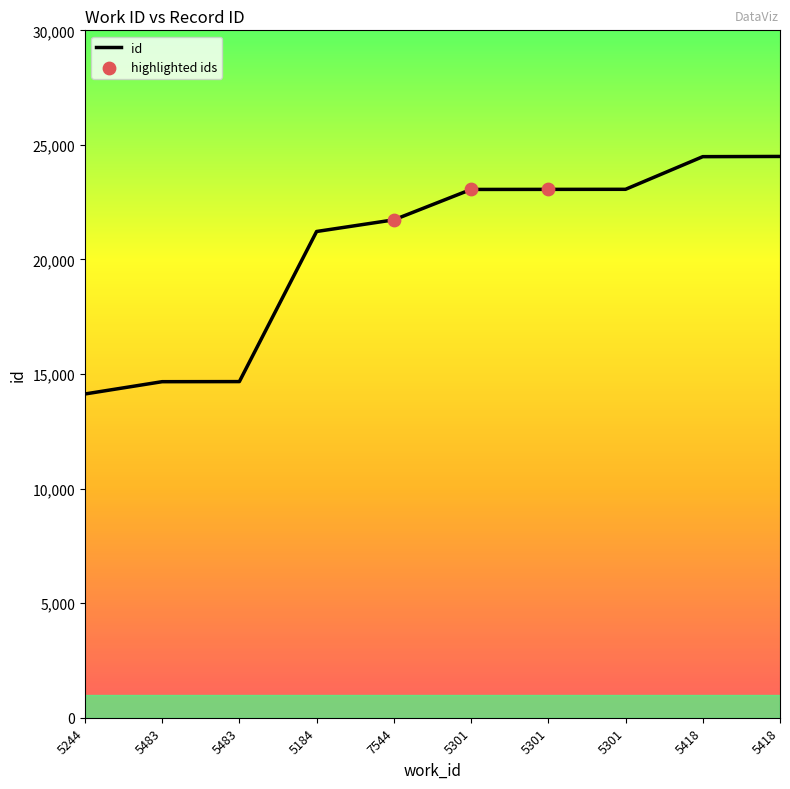

What is the change in value from 5301 to 5418?

+1434